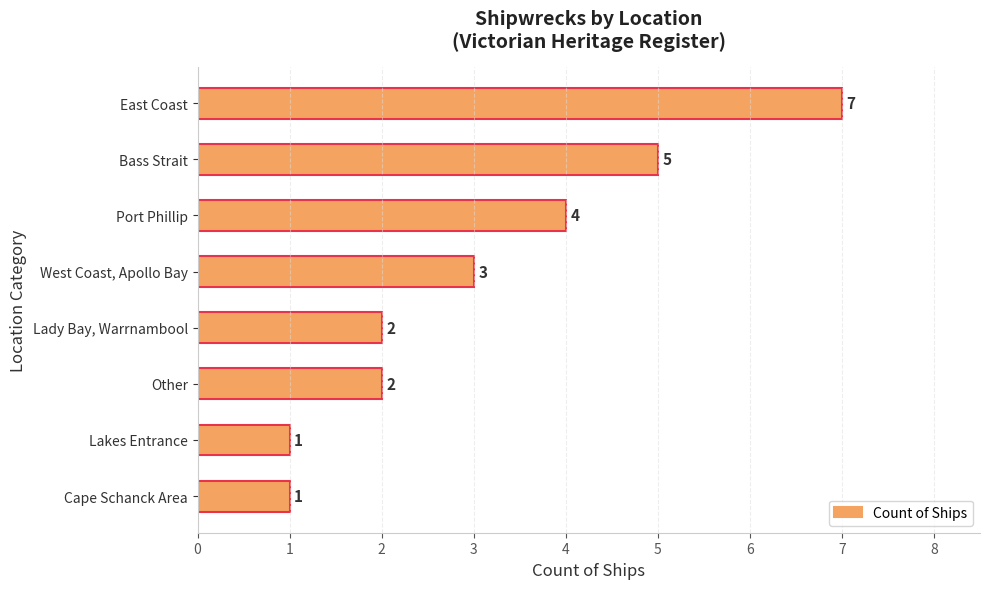

What is the ratio of the value at Port Phillip to the value at Lady Bay, Warrnambool?

2.0